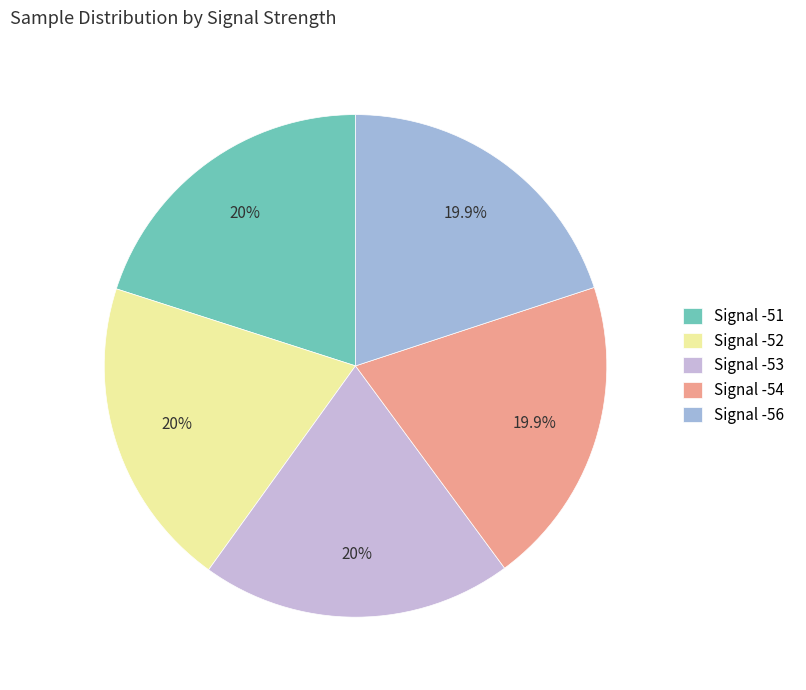

True or false: Signal -51 accounts for 28% of the total.

False